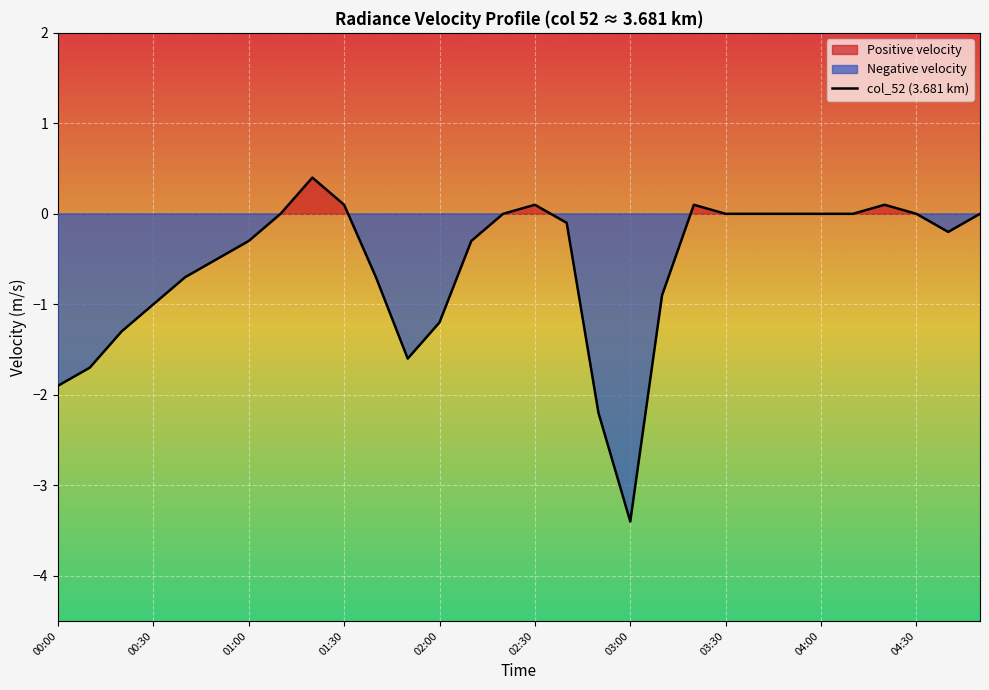

Which category has the lowest value in the col_52 (3.681 km) series?

03:00